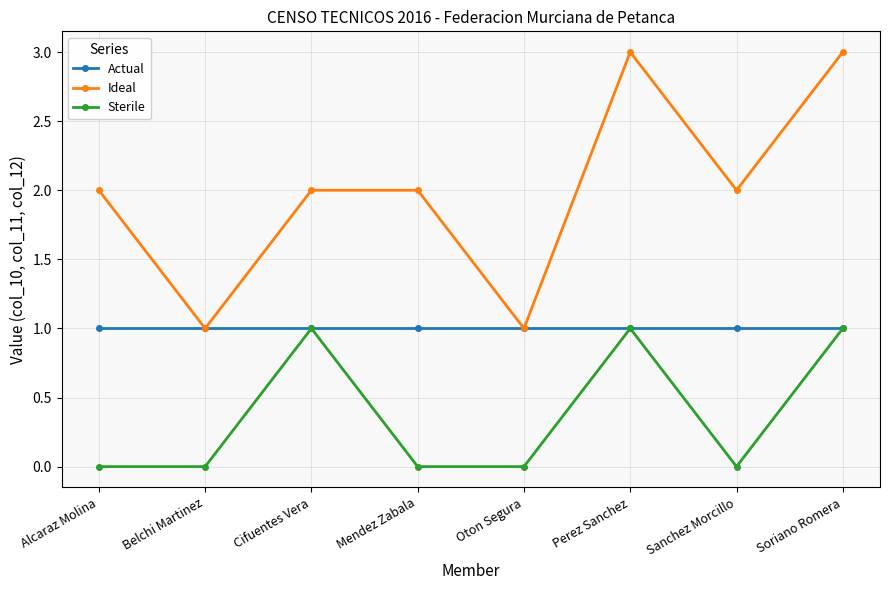

True or false: Ideal and Sterile intersect in this chart.

False